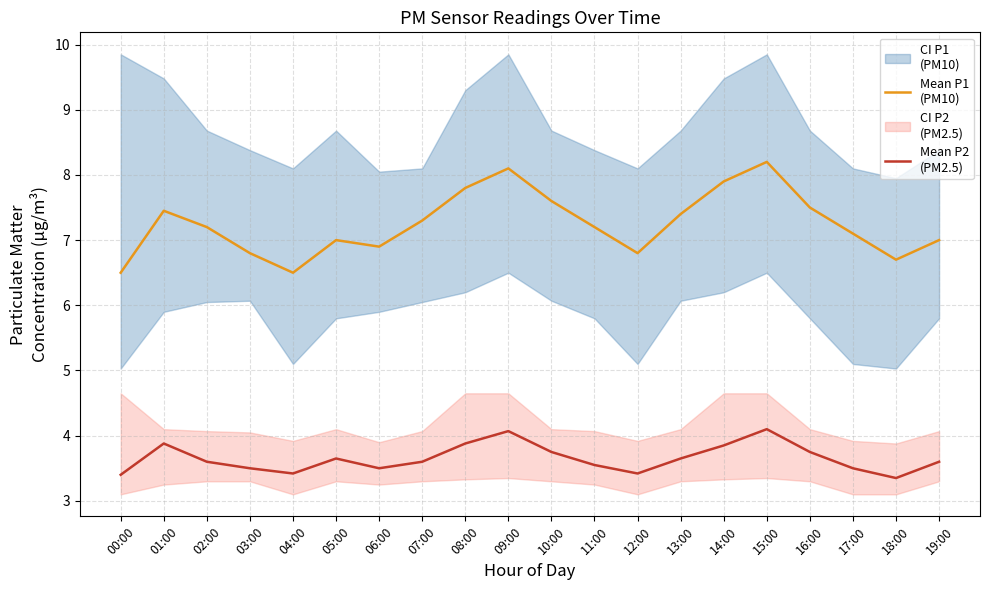

At which category does Mean P2
(PM2.5) reach its first local valley?

04:00